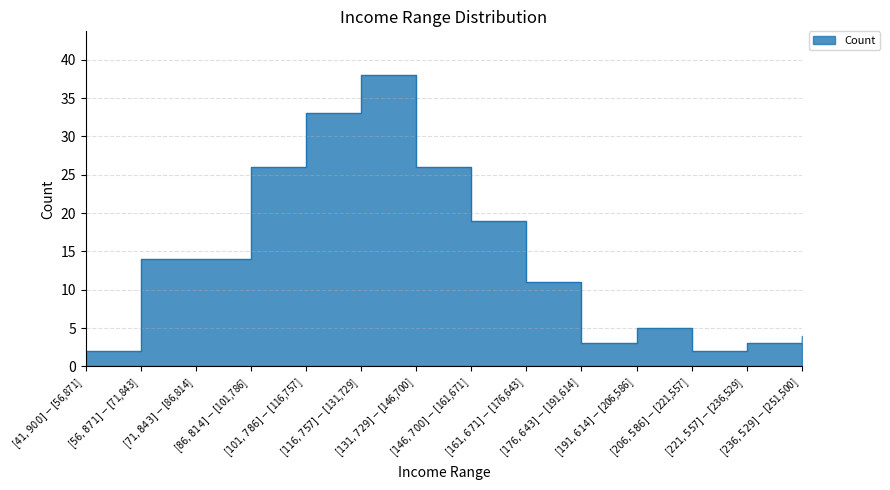

Where is the data nearest to the value 20?

[$146,700]-[$161,671]